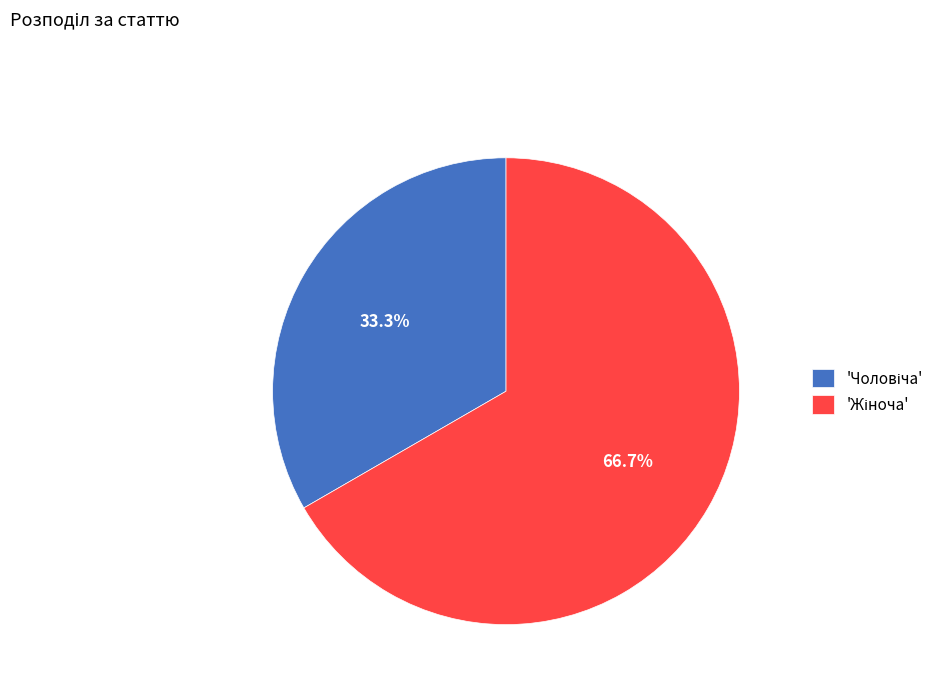

Is there any slice that represents more than half of the pie?

Yes